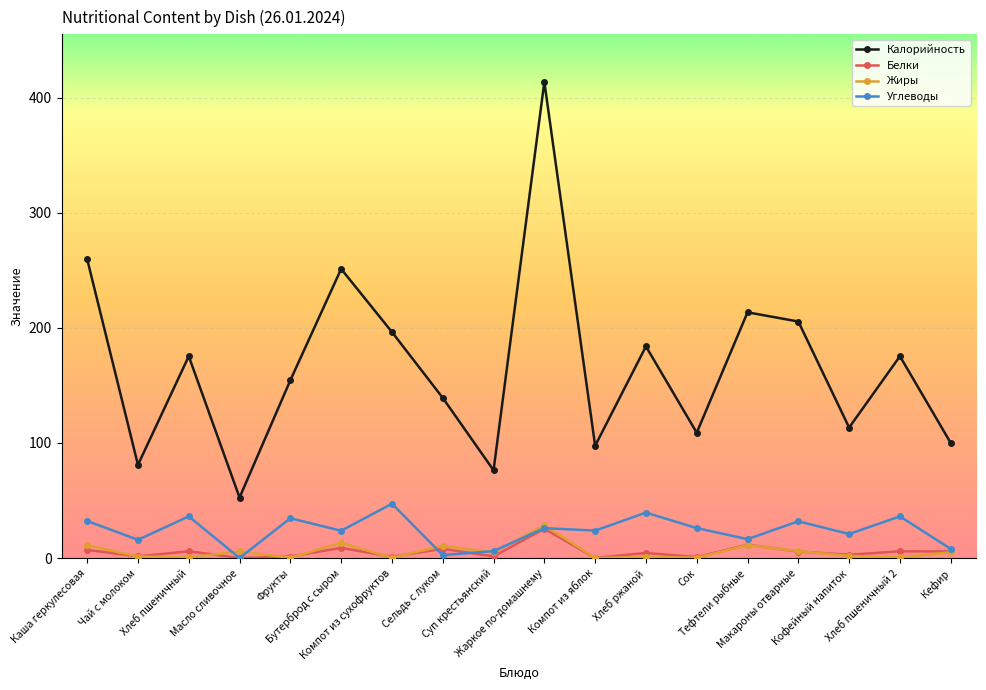

Which series has the largest total across all categories?

Калорийность